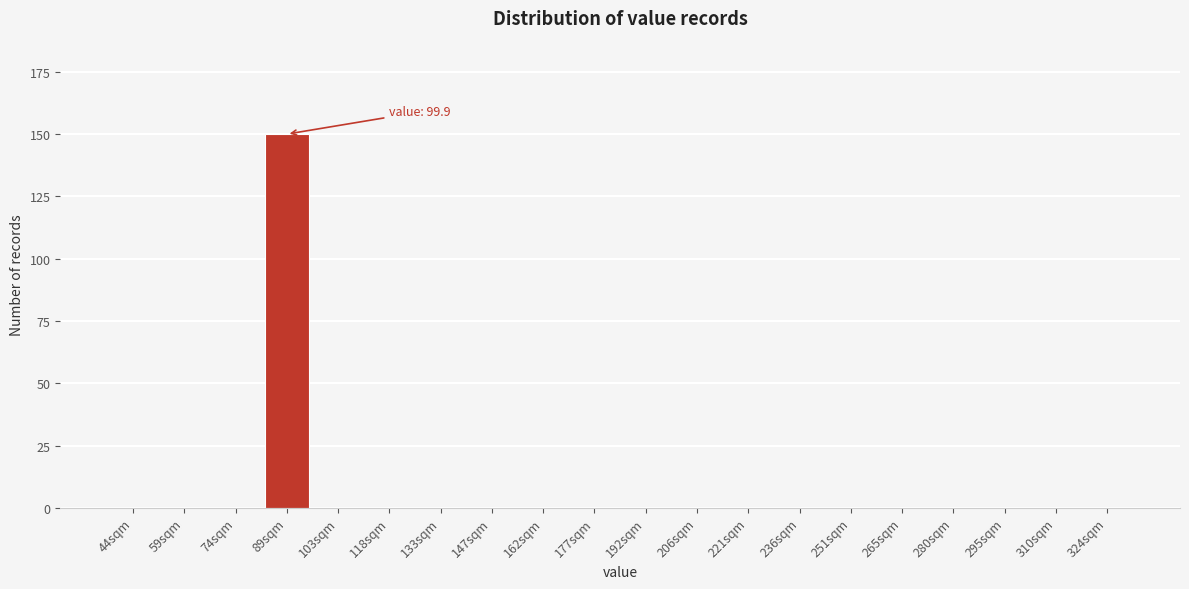

Reading left to right, extract all data points from this chart.

44sqm=0	59sqm=0	74sqm=0	89sqm=150	103sqm=0	118sqm=0	133sqm=0	147sqm=0	162sqm=0	177sqm=0	192sqm=0	206sqm=0	221sqm=0	236sqm=0	251sqm=0	265sqm=0	280sqm=0	295sqm=0	310sqm=0	324sqm=0